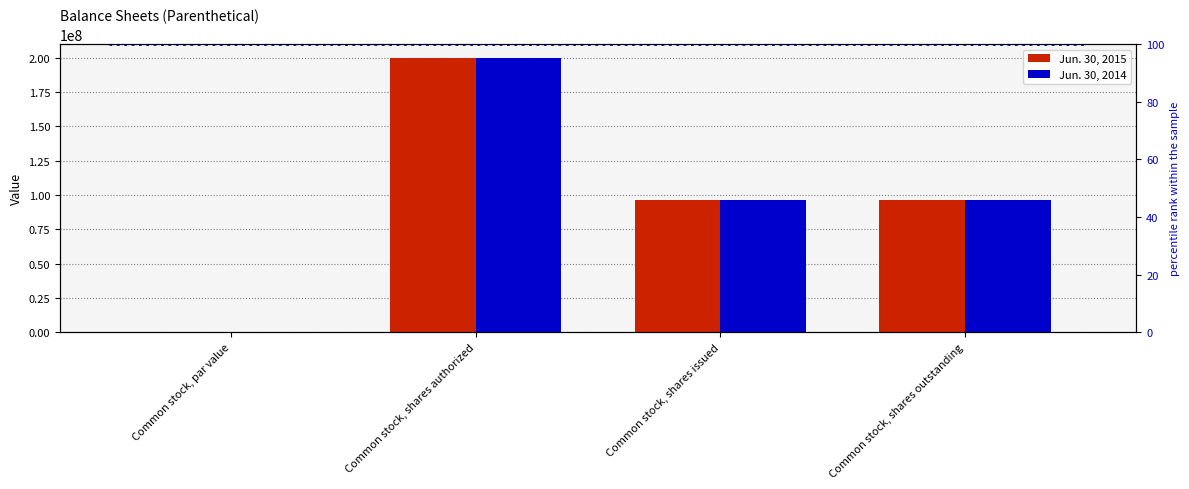

How many values in the Jun. 30, 2015 series exceed 96083348?

1